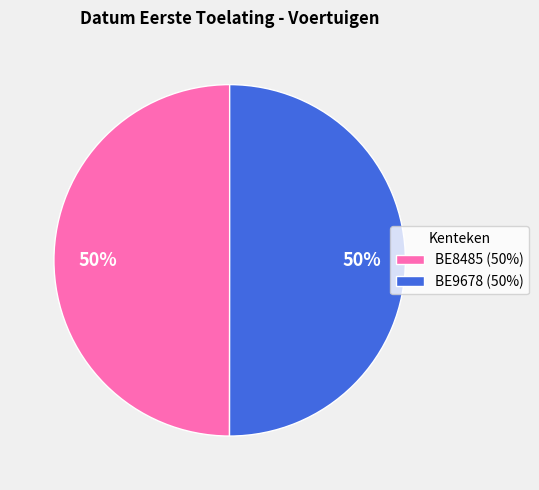

What is the ratio of the value at BE8485 (50%) to the value at BE9678 (50%)?

1.0